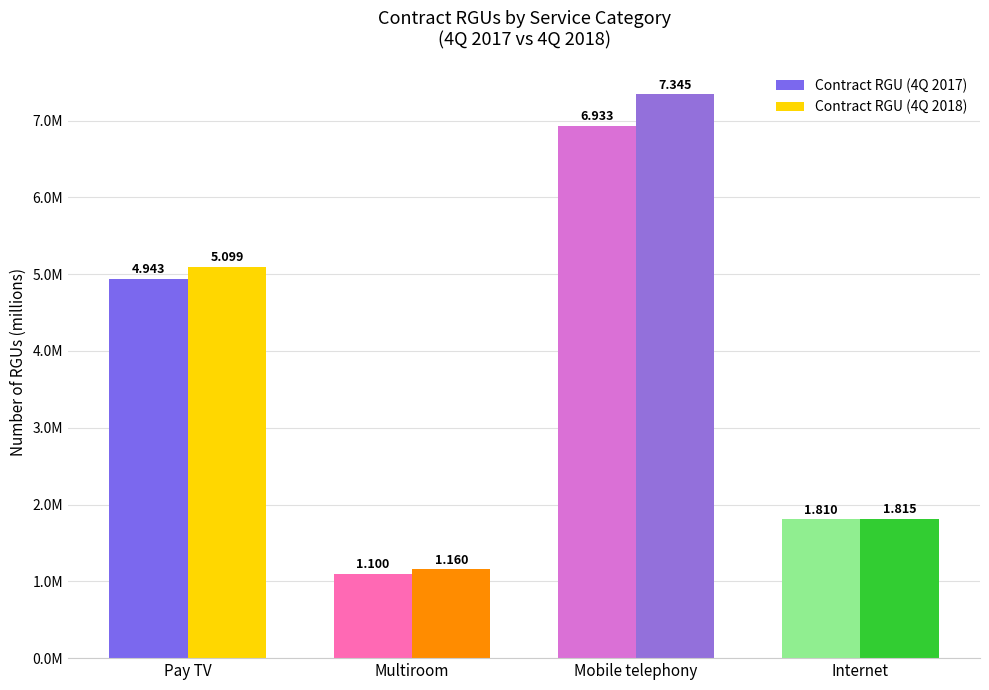

What is the minimum value for Contract RGU (4Q 2017)?

1099582